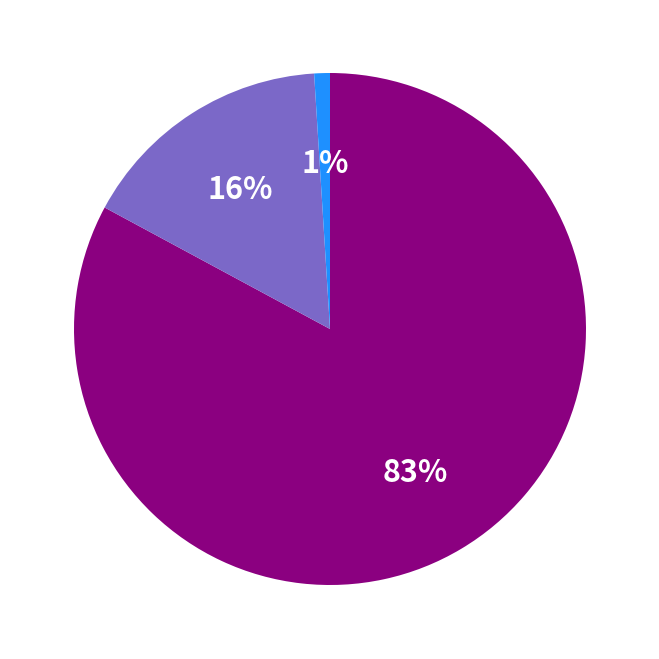

Is there a majority slice in this chart?

Yes